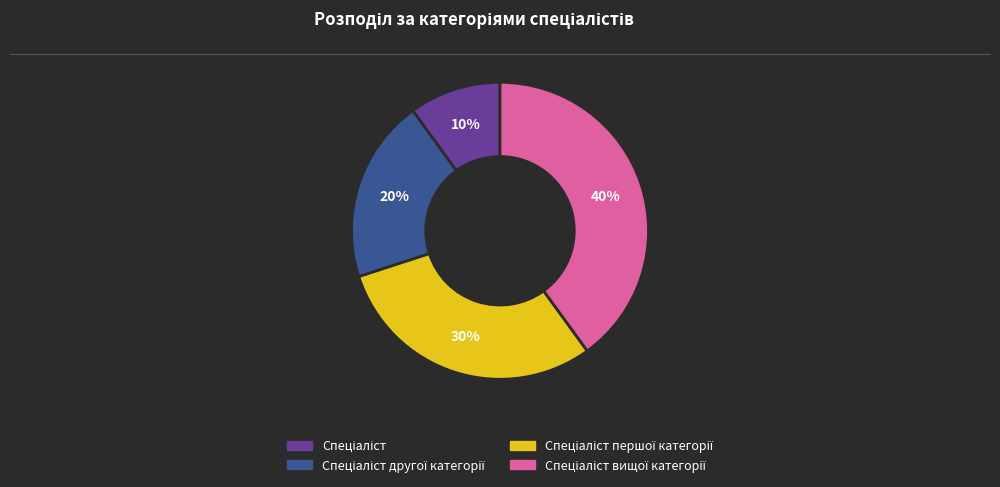

To the nearest percent, what is the difference between the largest and smallest slice percentages?

30%